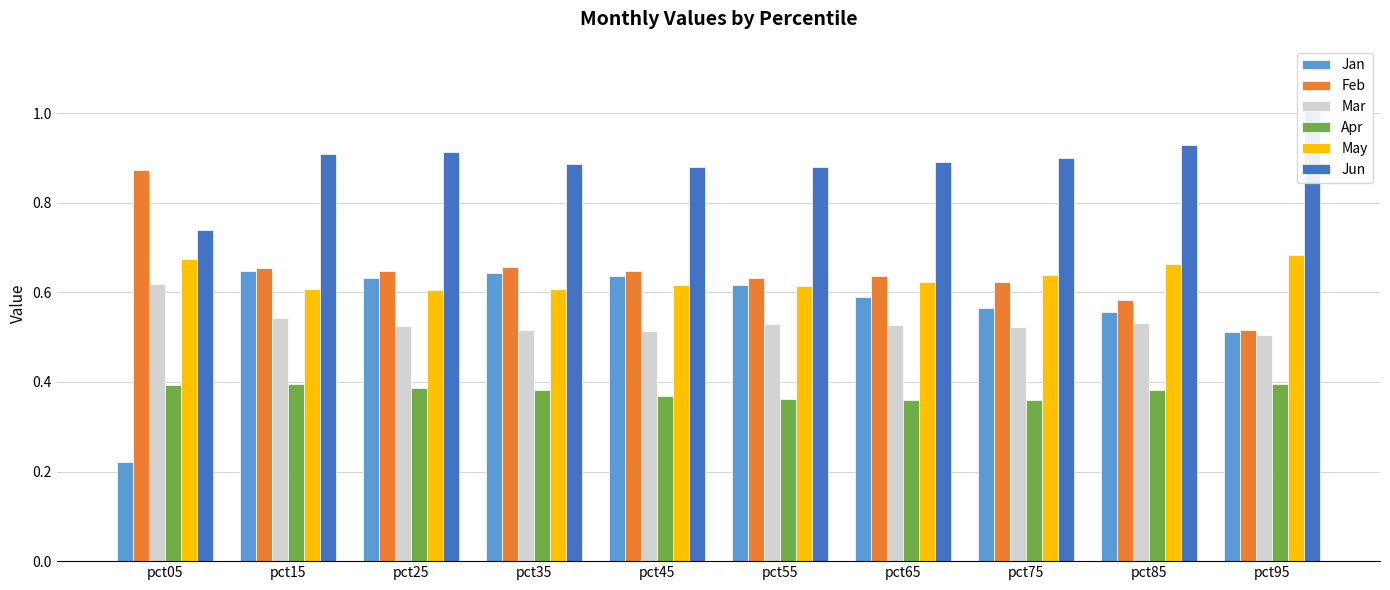

Reading left to right, what are all the values shown in this chart?

Jan: 0.2	0.6	0.6	0.6	0.6	0.6	0.6	0.6	0.6	0.5
Feb: 0.9	0.7	0.6	0.7	0.6	0.6	0.6	0.6	0.6	0.5
Mar: 0.6	0.5	0.5	0.5	0.5	0.5	0.5	0.5	0.5	0.5
Apr: 0.4	0.4	0.4	0.4	0.4	0.4	0.4	0.4	0.4	0.4
May: 0.7	0.6	0.6	0.6	0.6	0.6	0.6	0.6	0.7	0.7
Jun: 0.7	0.9	0.9	0.9	0.9	0.9	0.9	0.9	0.9	1.0